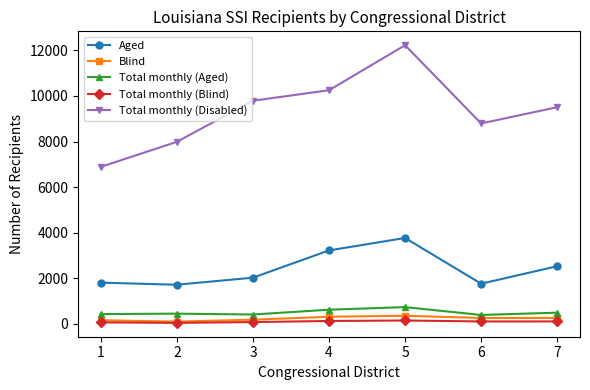

What is the difference between the maximum and minimum values in the Total monthly (Aged) series?

344